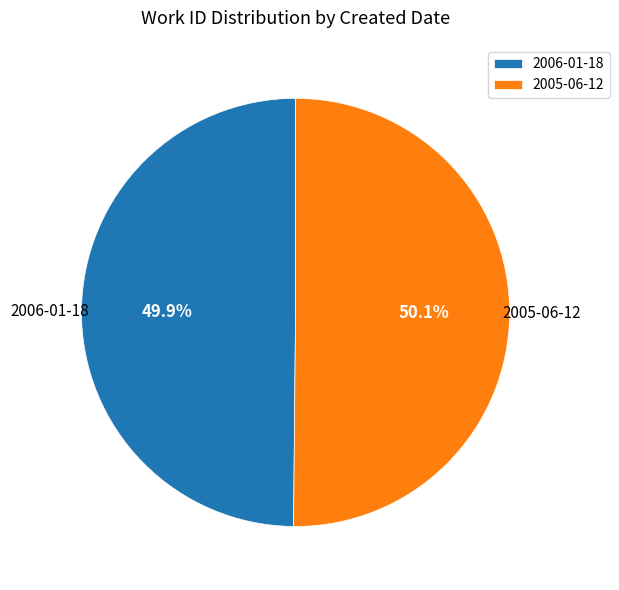

Combined, do 2006-01-18 and 2005-06-12 account for over 50%?

Yes